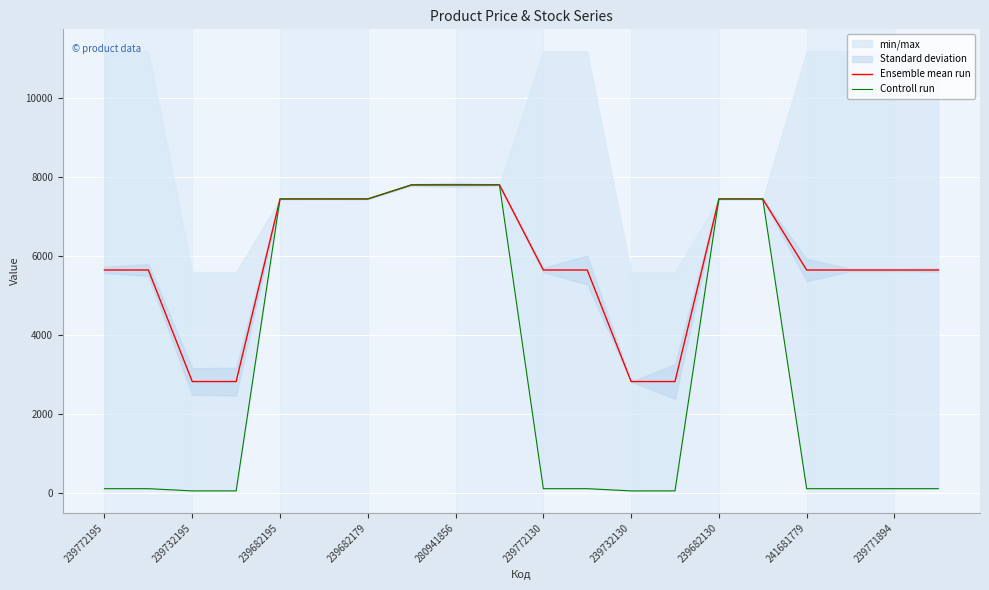

Rank the series by their average value, from highest to lowest.

Ensemble mean run, Controll run